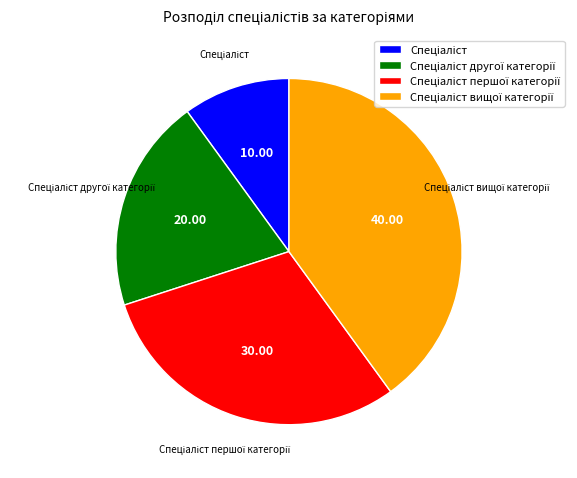

Is there any slice that represents more than half of the pie?

No